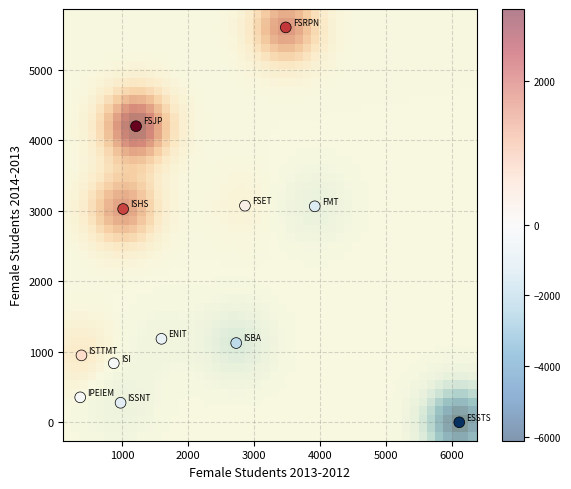

What is the average X value?

2126